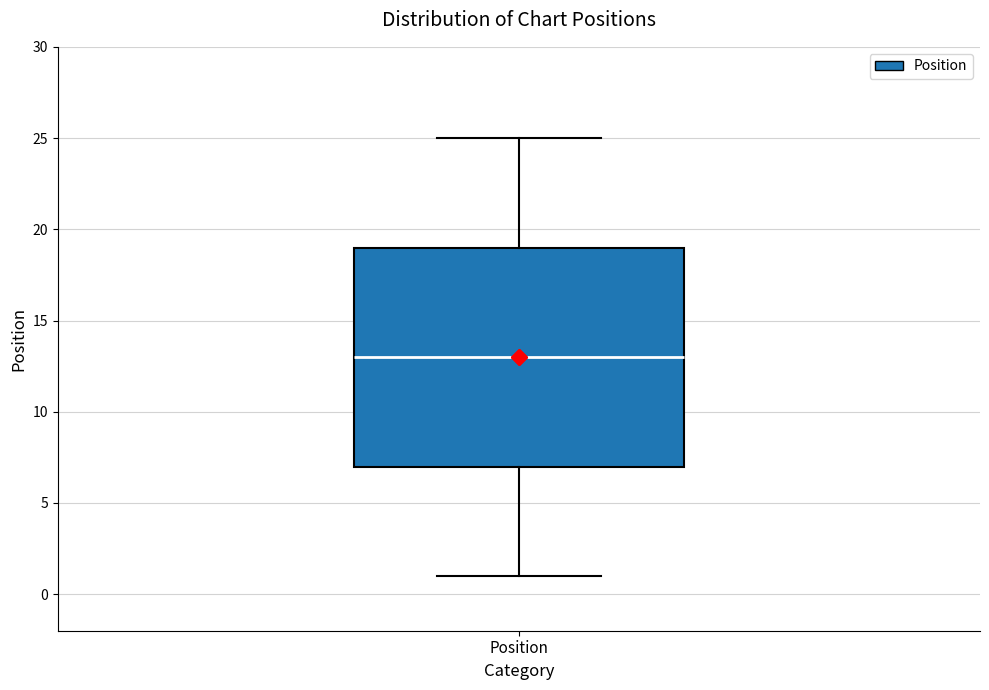

Where is the lower edge of the box for Position on the y-axis? The values are not printed on the chart, so give them approximately, as read against the axis.

7